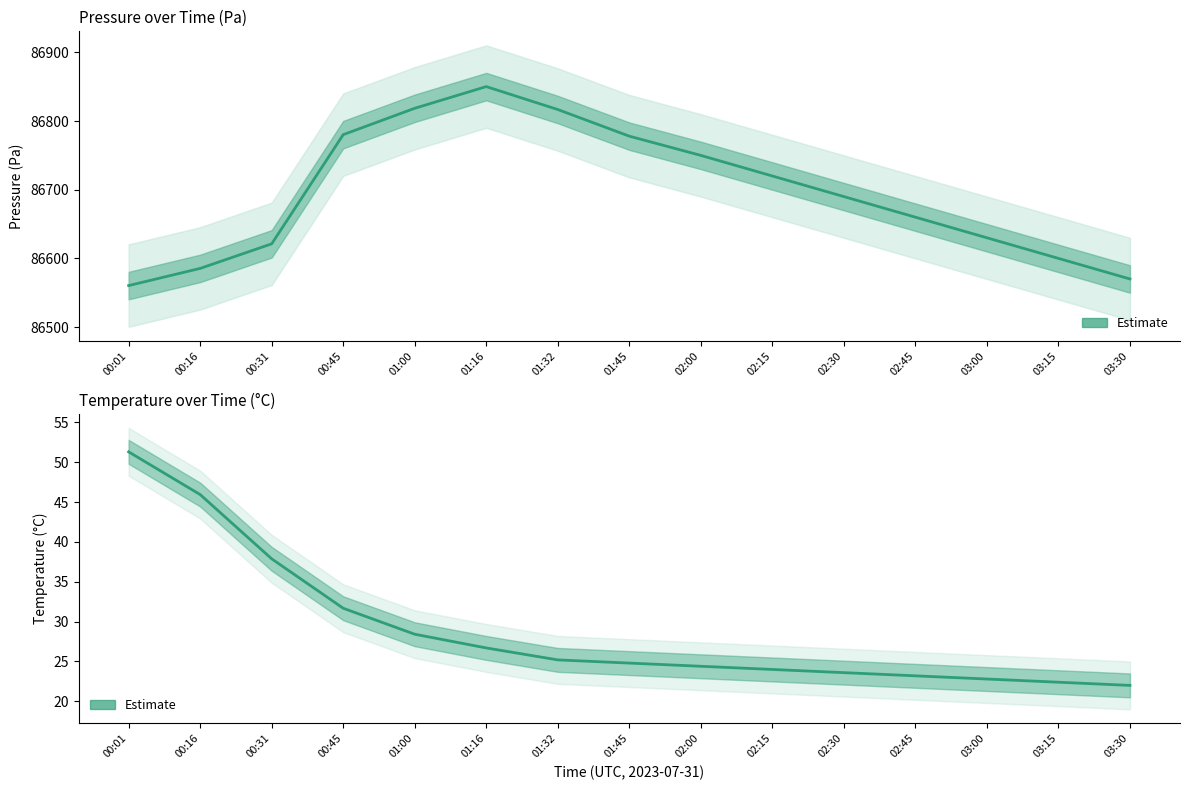

Reading left to right, extract all data points from this chart.

51.3	45.9	37.9	31.7	28.4	26.7	25.2	24.8	24.4	24.0	23.6	23.2	22.8	22.4	22.0